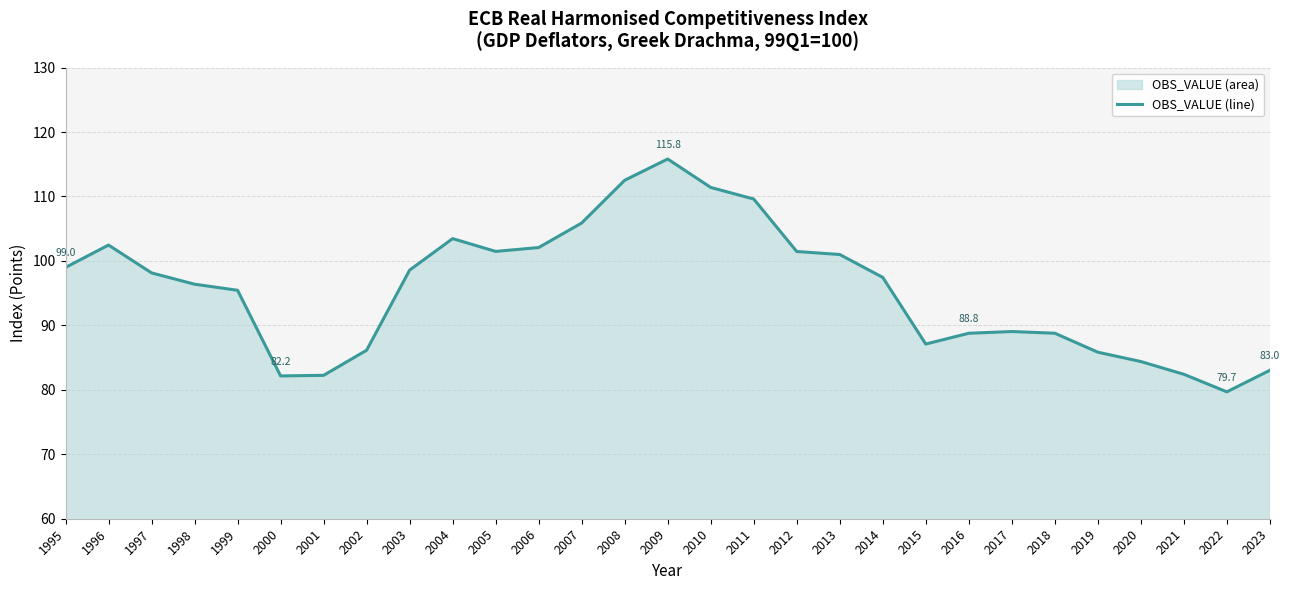

Where is the first local maximum?

1996